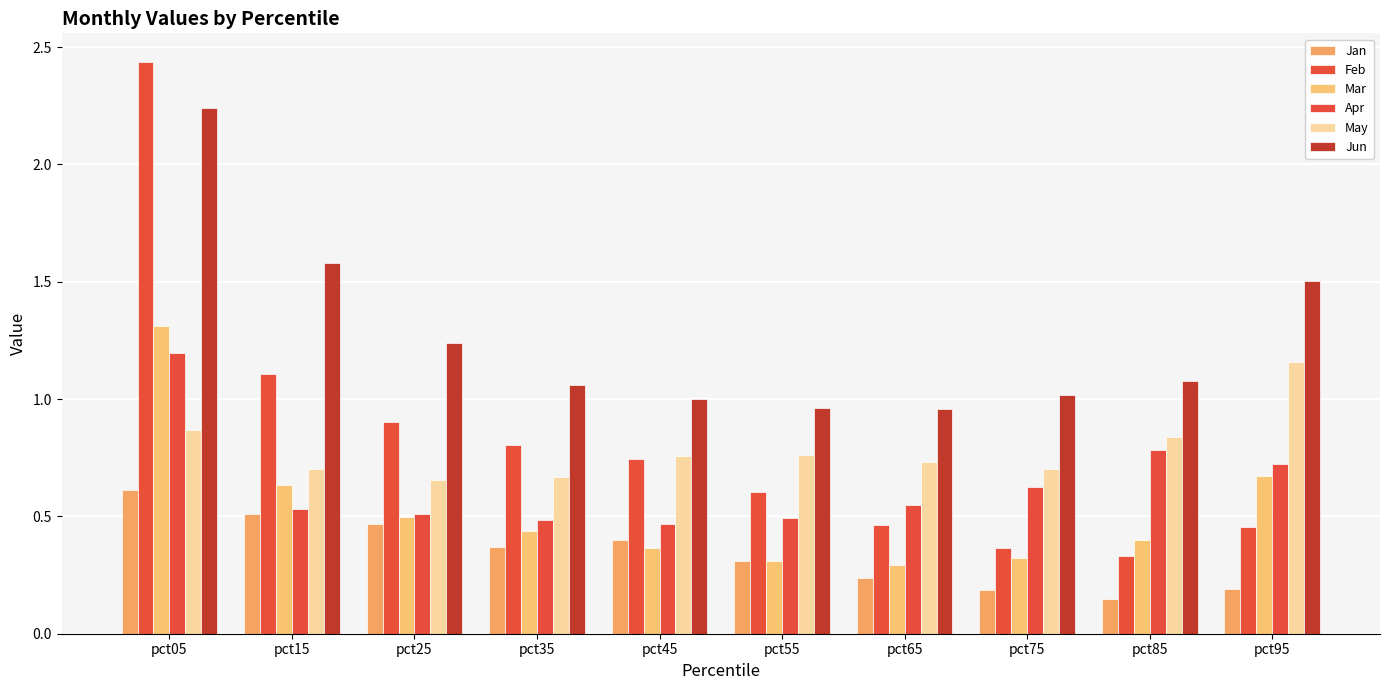

At how many categories does at least one series exceed 2?

1